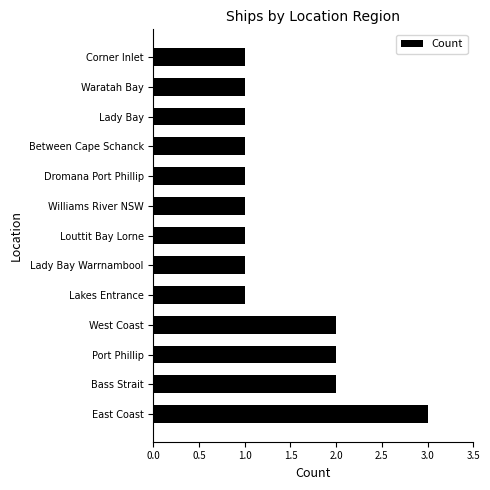

What is the sum of all values?

18